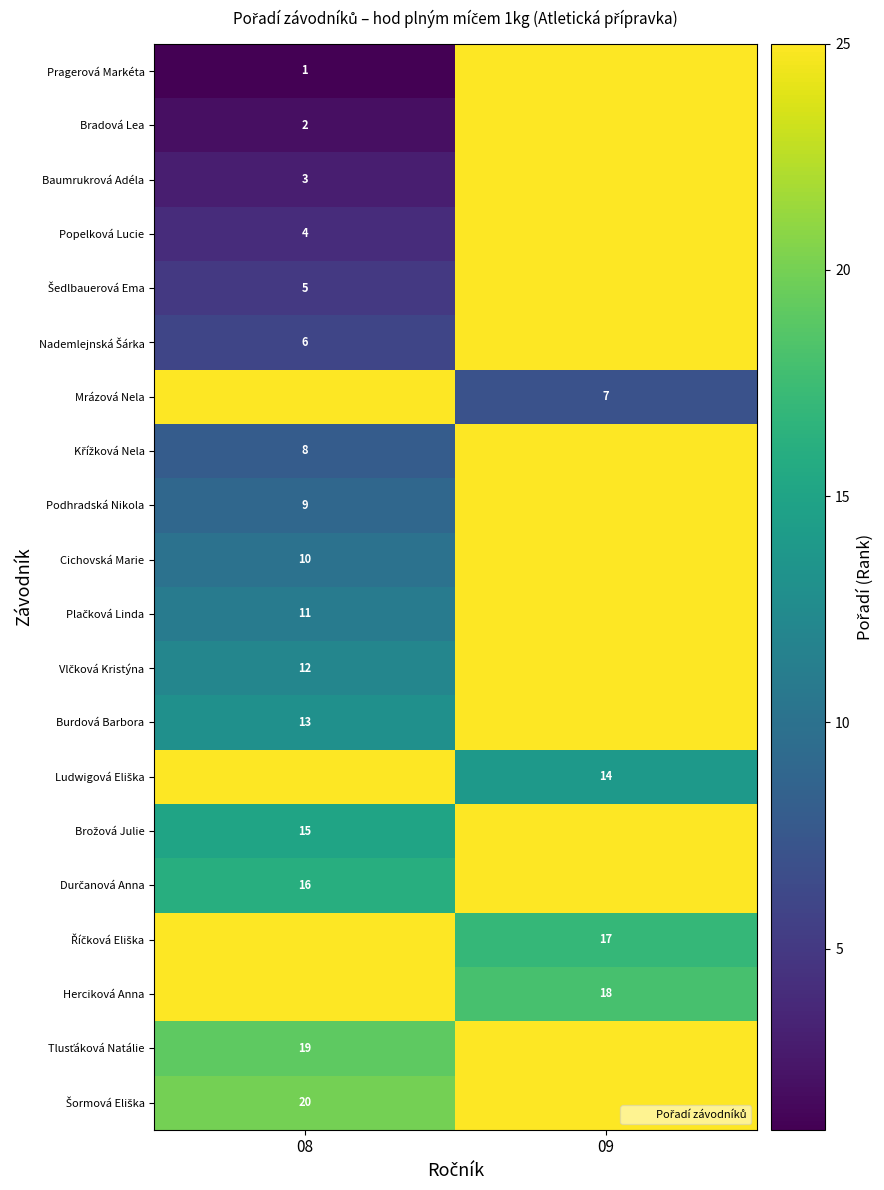

What is the lowest value of the Baumrukrová Adéla series?

3